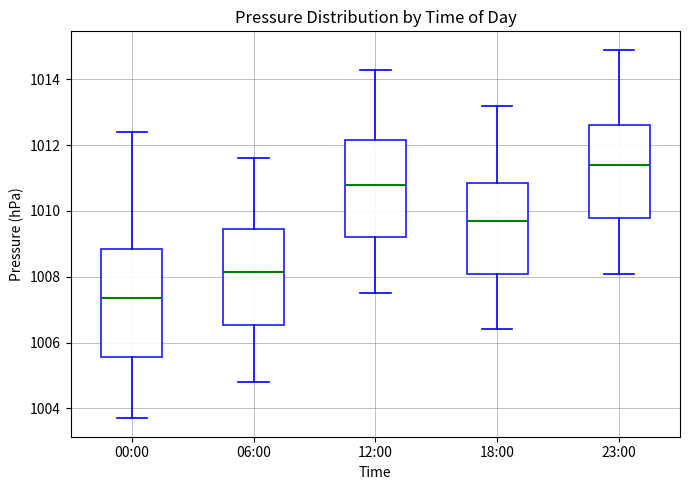

Reading left to right, read every box against the y-axis: the position of its median line, the range the box covers, and the ends of its whiskers. The values are not printed on the chart, so give them approximately, as read against the axis.

00:00: median 1007.4, box 1005.6 to 1008.8, whiskers 1003.8 to 1012.4
06:00: median 1008.2, box 1006.6 to 1009.4, whiskers 1004.8 to 1011.6
12:00: median 1010.8, box 1009.2 to 1012.2, whiskers 1007.6 to 1014.4
18:00: median 1009.8, box 1008.2 to 1010.8, whiskers 1006.4 to 1013.2
23:00: median 1011.4, box 1009.8 to 1012.6, whiskers 1008.2 to 1015.0